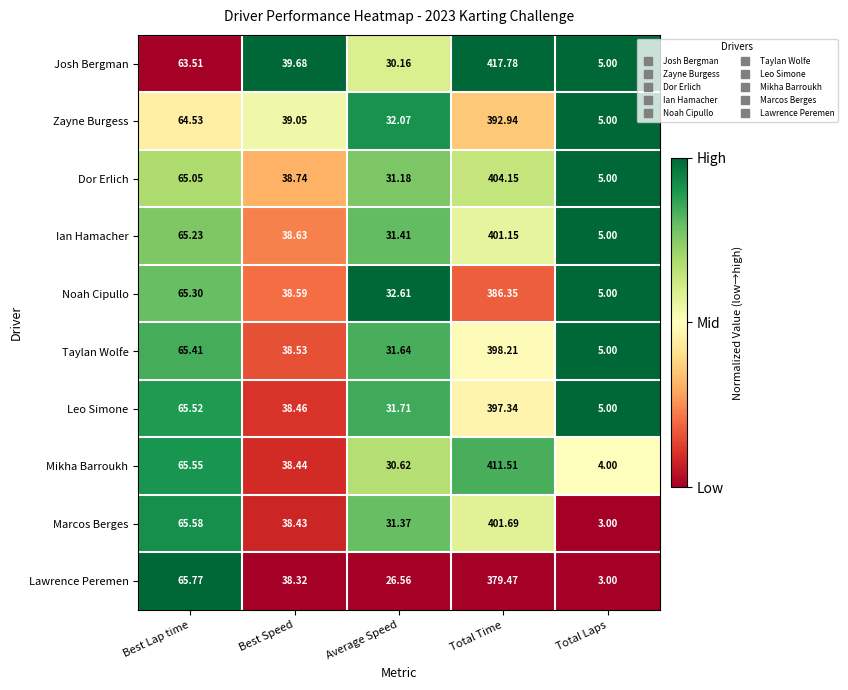

Which series has the largest range (max minus min)?

Josh Bergman